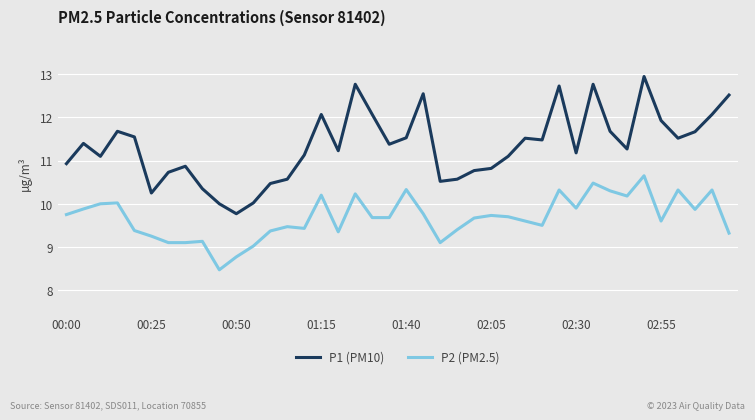

Which series has the largest total across all categories?

P1 (PM10)